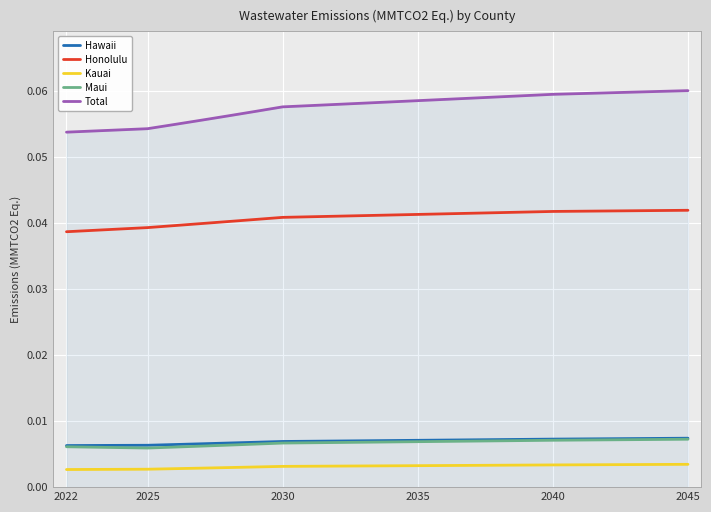

How many lines are shown in the chart?

5